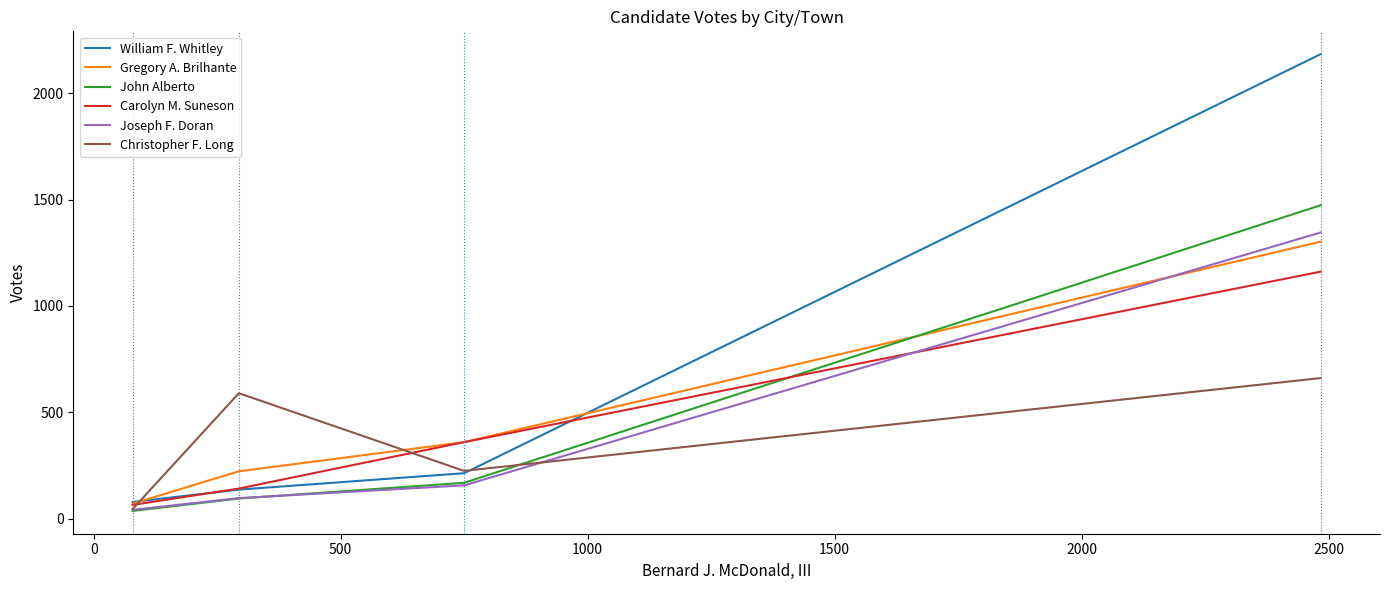

What is the lowest value of the Gregory A. Brilhante series?

71